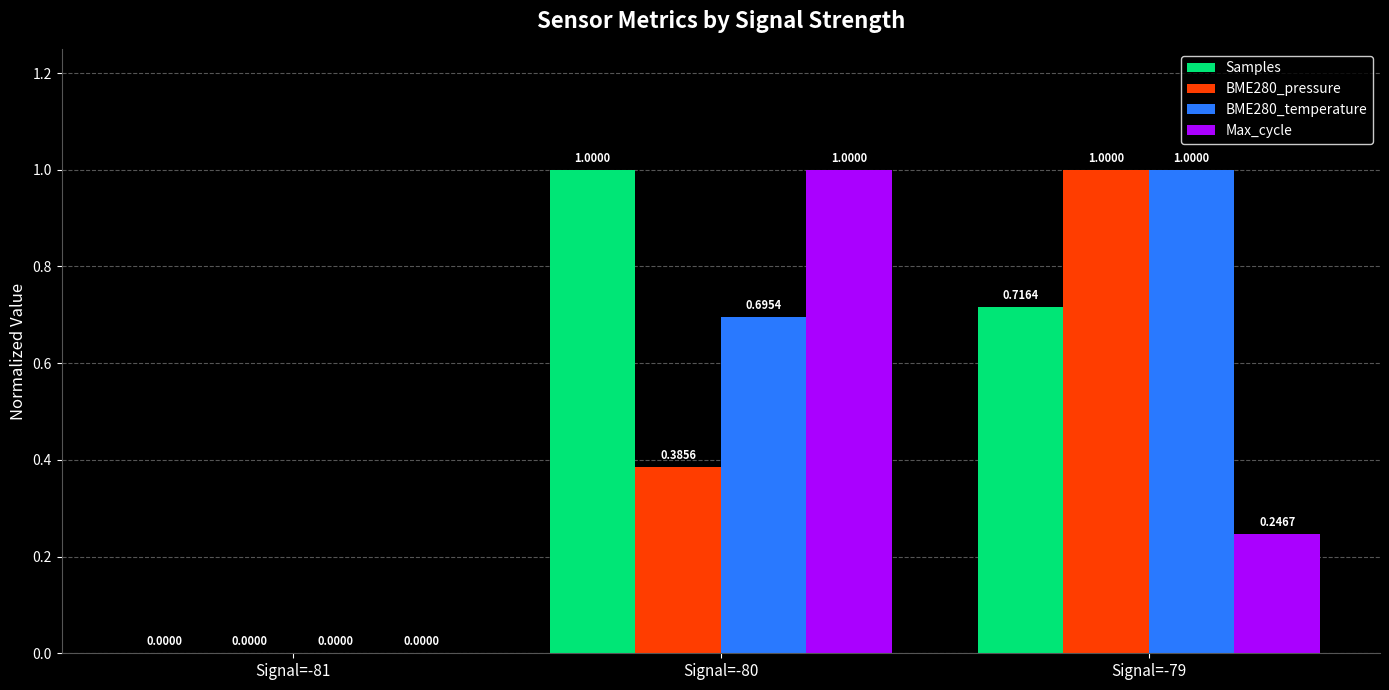

Which series has the largest total across all categories?

Samples